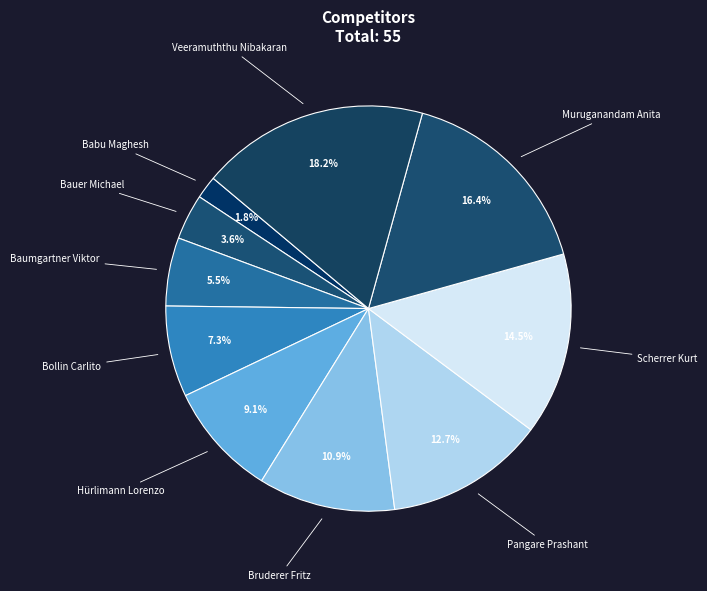

How many segments does this pie chart have?

10